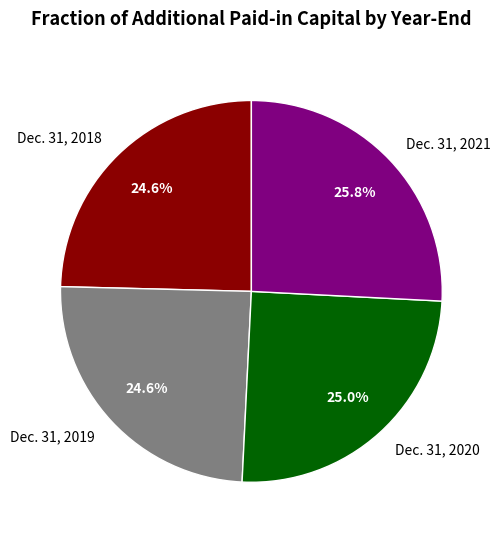

Approximately how many times larger is the value at Dec. 31, 2018 compared to Dec. 31, 2020?

1.0